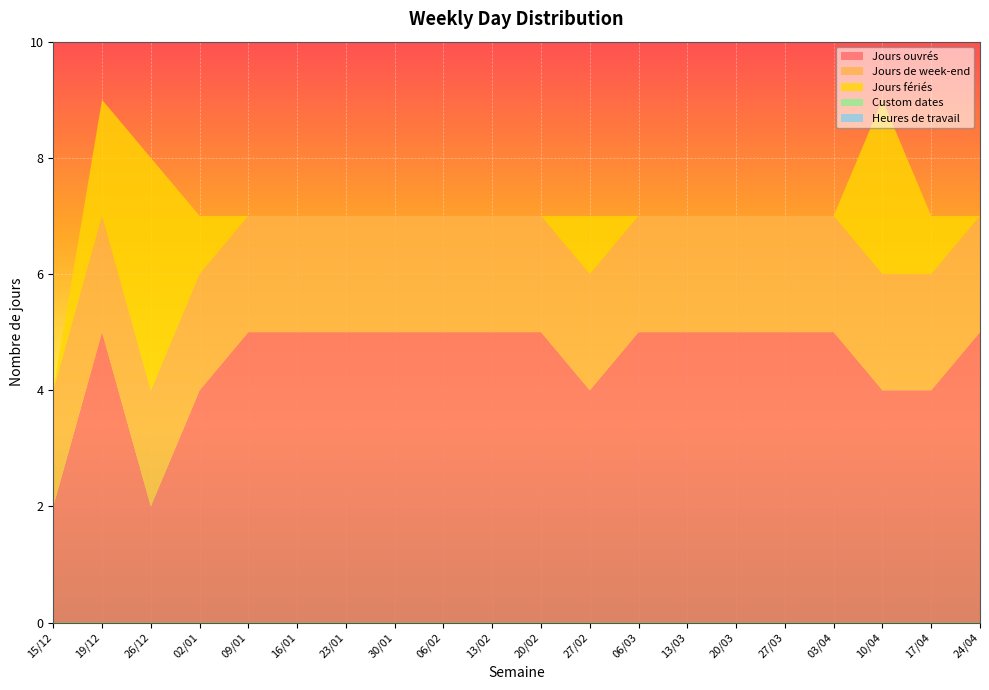

Reading left to right, transcribe all the data shown in this chart.

Jours ouvrés: 2	5	2	4	5	5	5	5	5	5	5	4	5	5	5	5	5	4	4	5
Jours de week-end: 2	2	2	2	2	2	2	2	2	2	2	2	2	2	2	2	2	2	2	2
Jours fériés: 0	2	4	1	0	0	0	0	0	0	0	1	0	0	0	0	0	3	1	0
Custom dates: 0	0	0	0	0	0	0	0	0	0	0	0	0	0	0	0	0	0	0	0
Heures de travail: 0	0	0	0	0	0	0	0	0	0	0	0	0	0	0	0	0	0	0	0